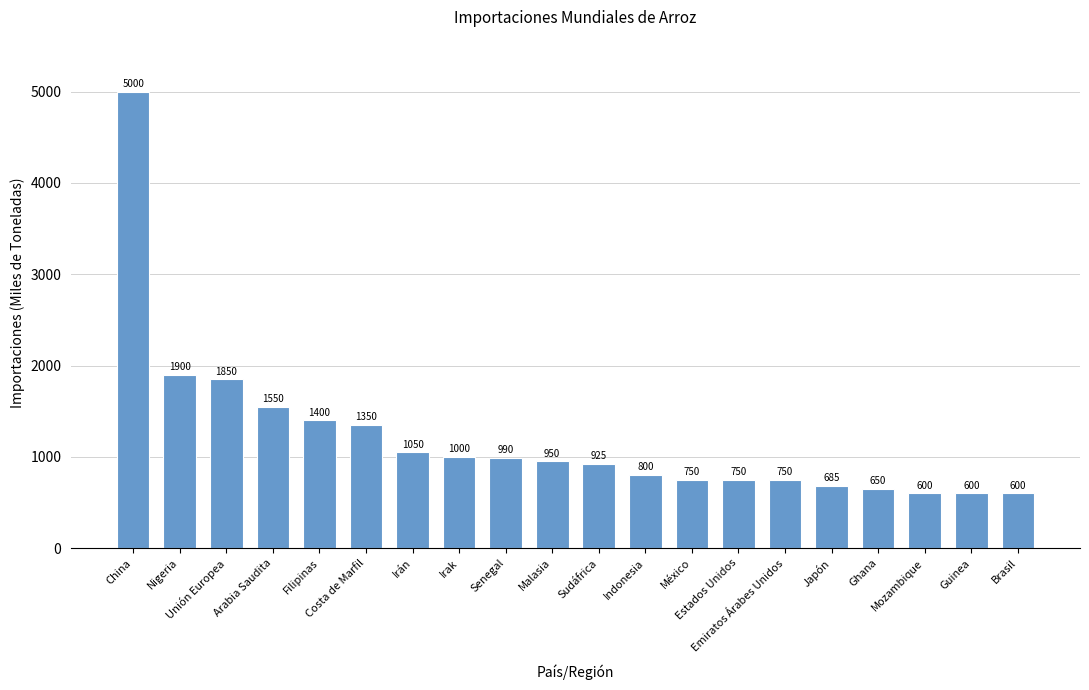

What is the minimum value shown in the chart?

600